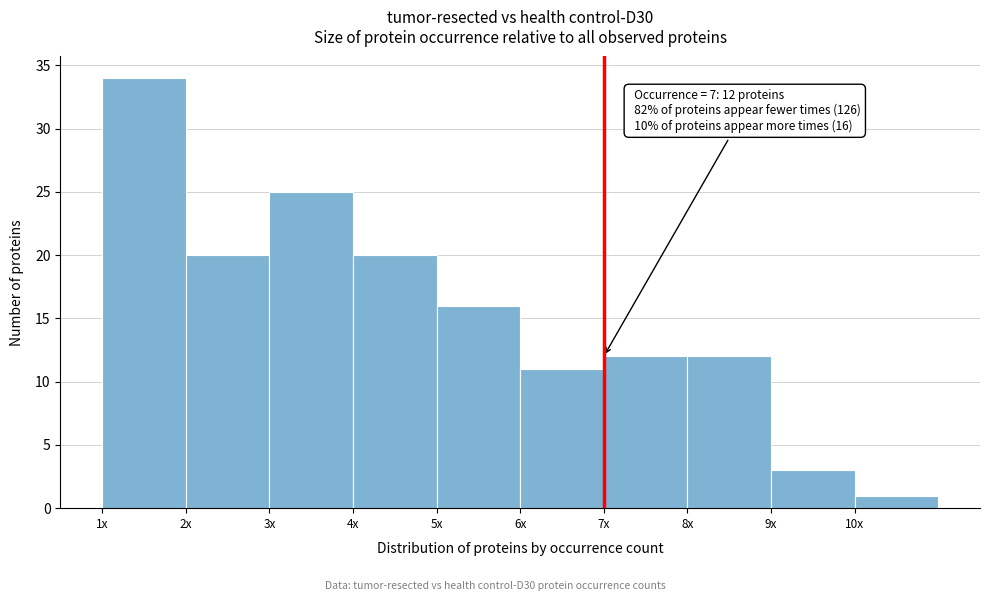

Reading right to left, what are all the values shown in this chart?

10x=1	9x=3	8x=12	7x=12	6x=11	5x=16	4x=20	3x=25	2x=20	1x=34